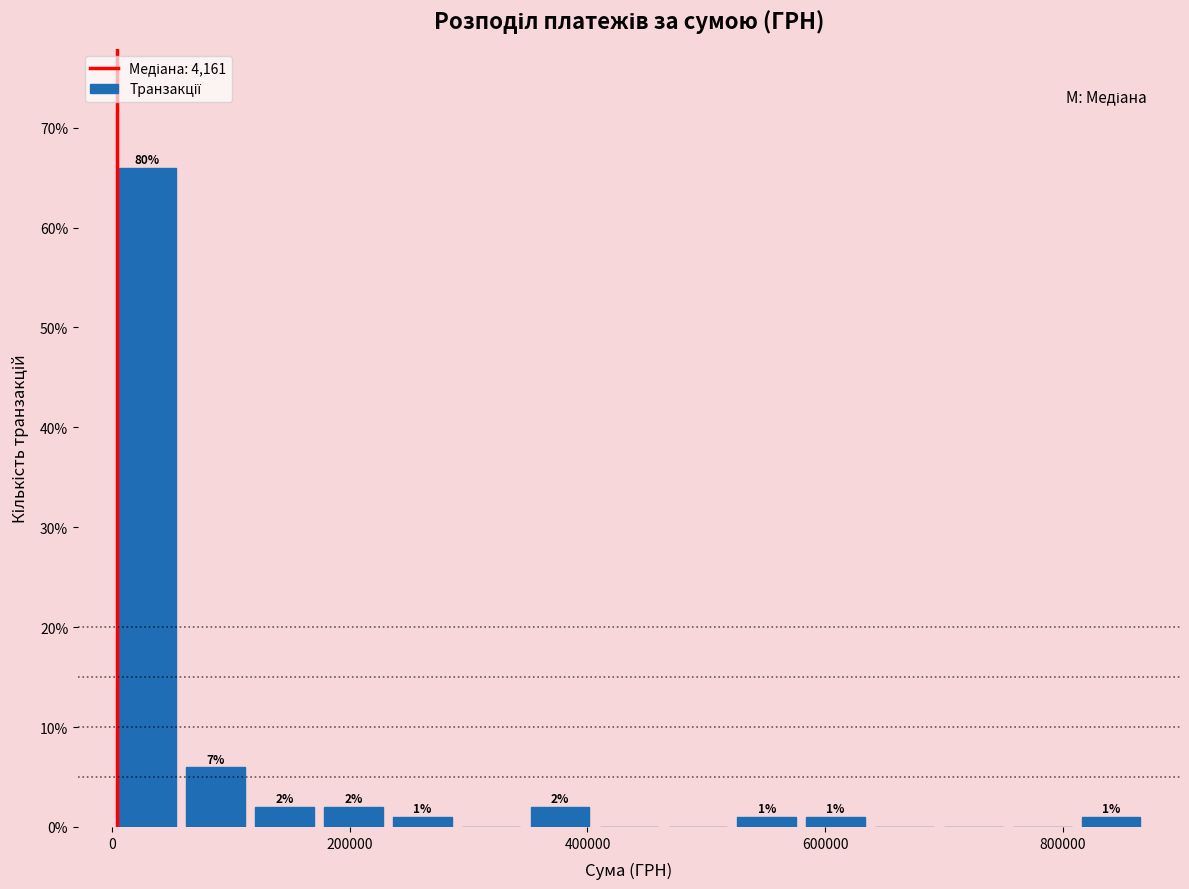

Read against the x-axis, roughly where is the centre of the tallest bar?

20000